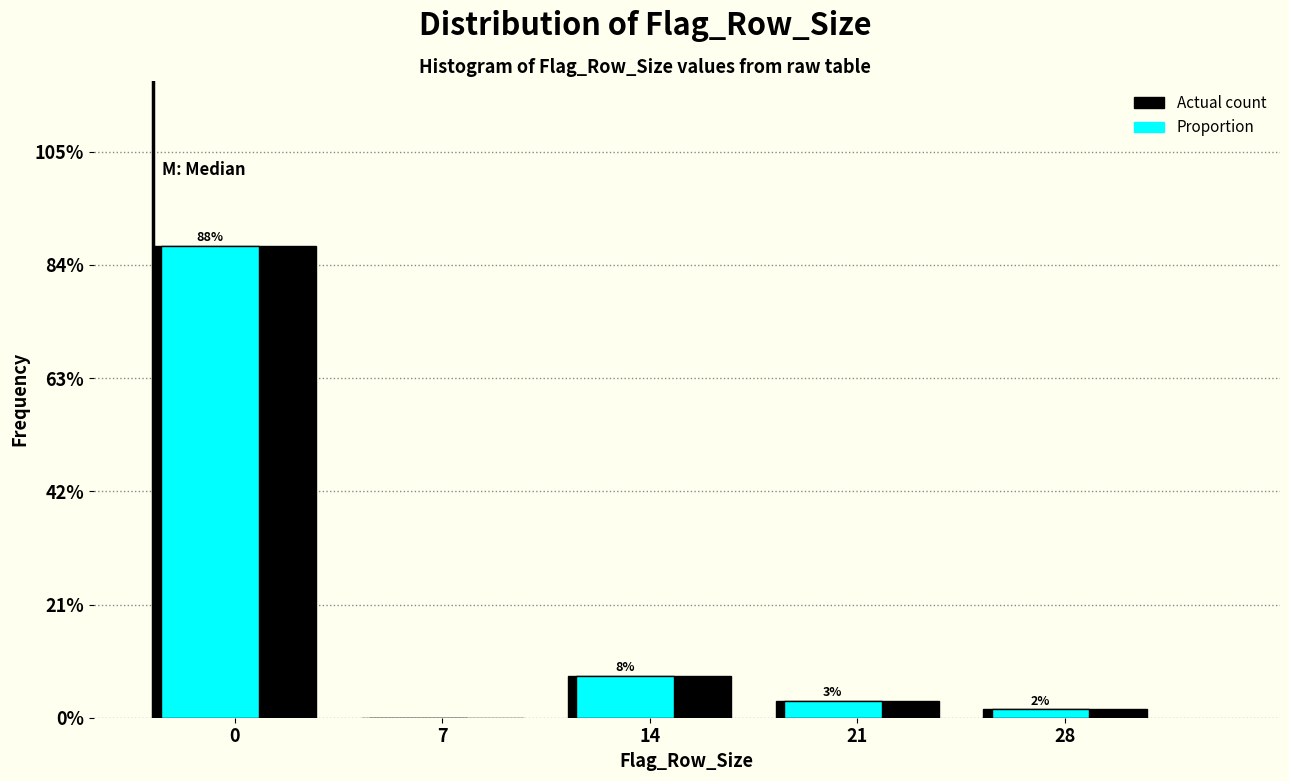

Are the bars grouped side by side (vs. stacked)?

Yes